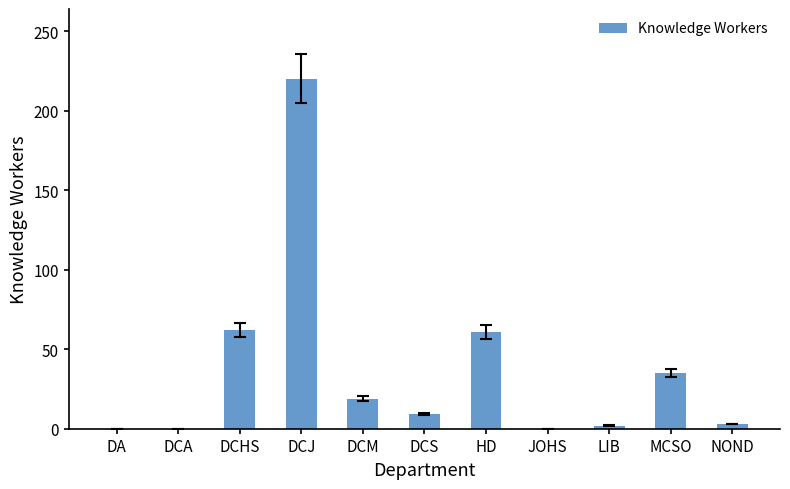

At which category does the chart reach its peak across all series?

DCJ